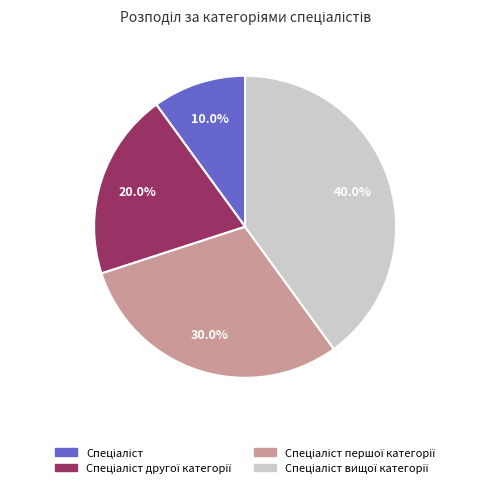

Is there a majority slice in this chart?

No